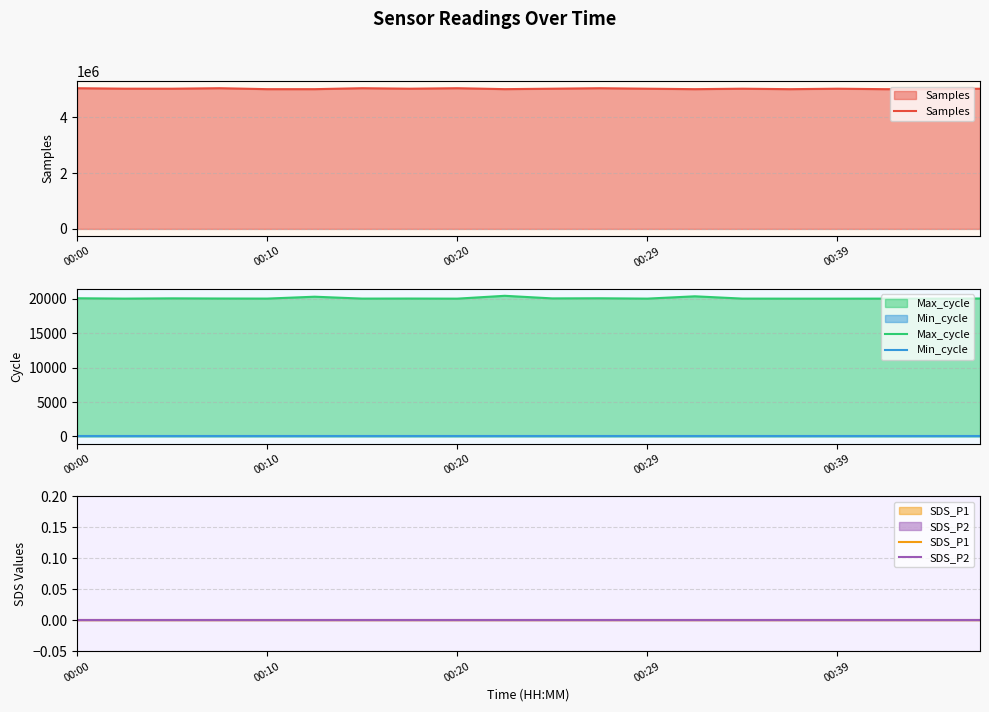

Which series has the largest range (max minus min)?

Samples